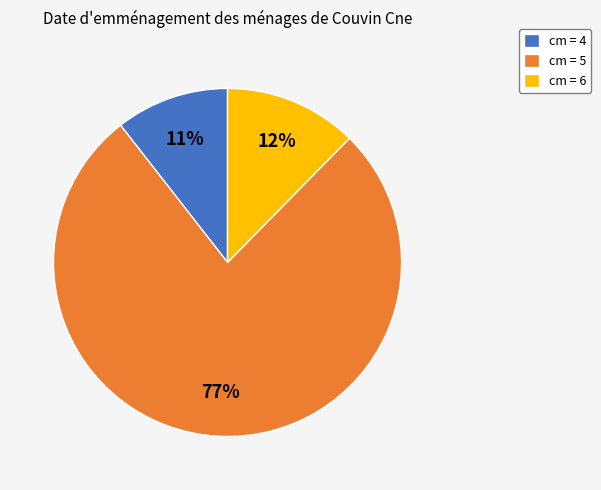

Is the sum of cm = 5 and cm = 6 greater than half?

Yes